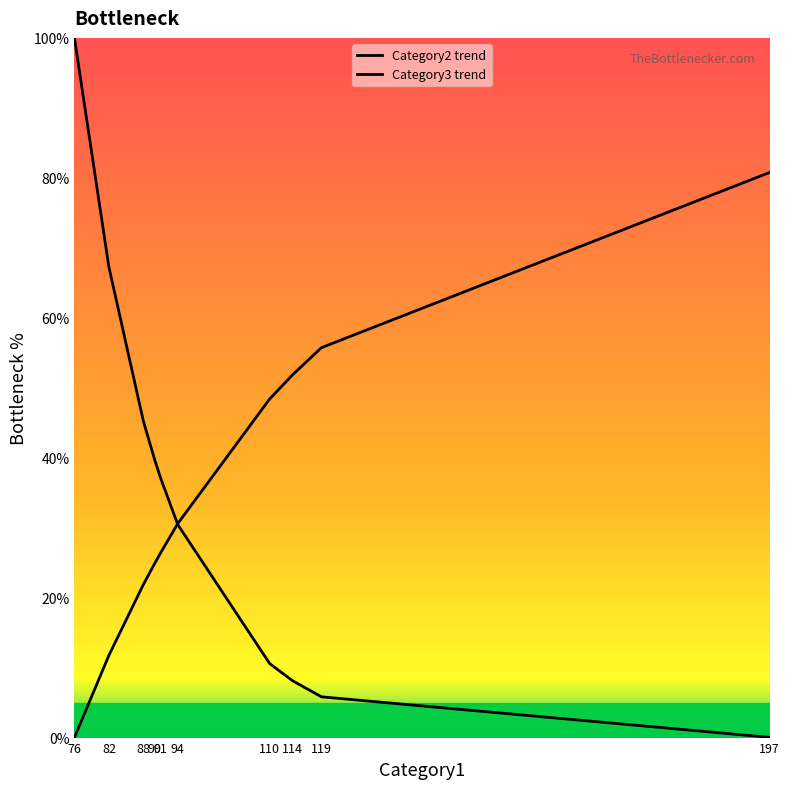

What is the average value of the Category2 trend series?

34.4